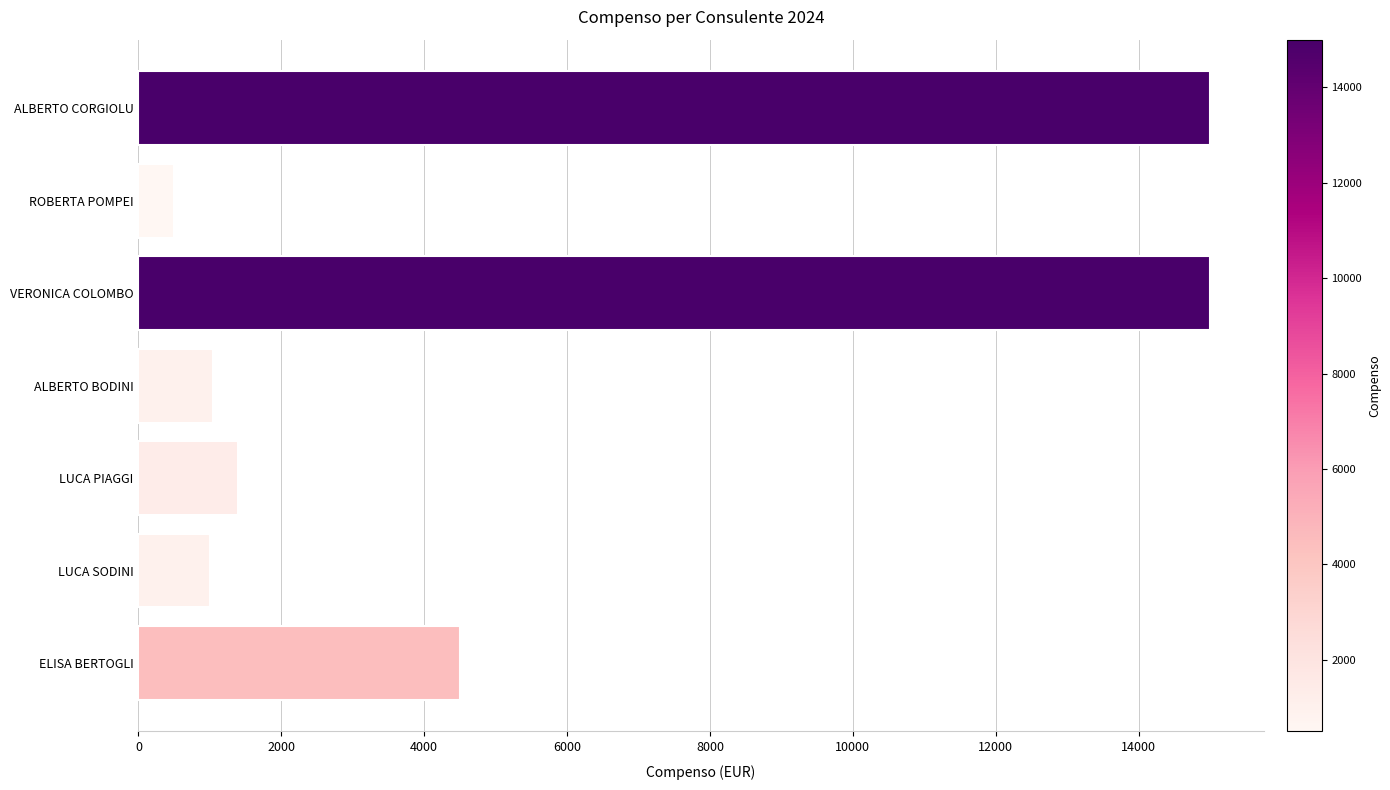

What is the maximum value shown in the chart?

15000